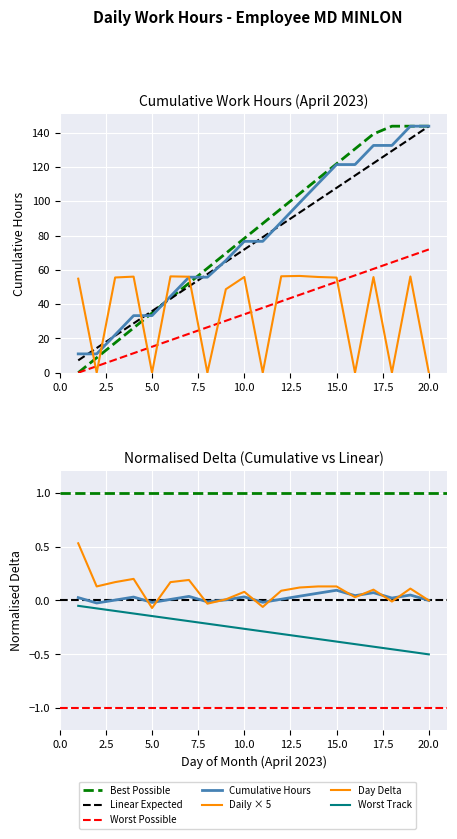

What is the value of the Linear point at the 14th from the left?

100.7